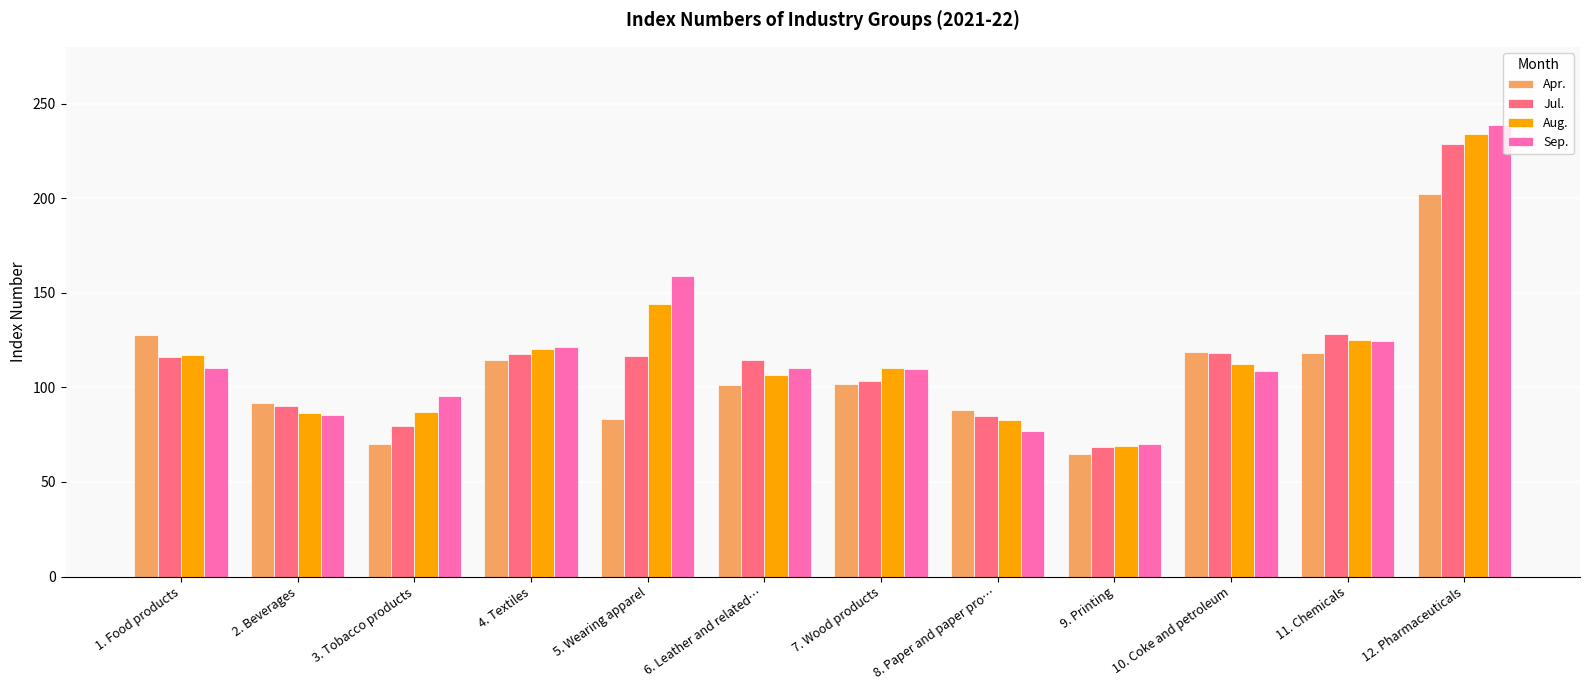

Which series has the largest range (max minus min)?

Sep.